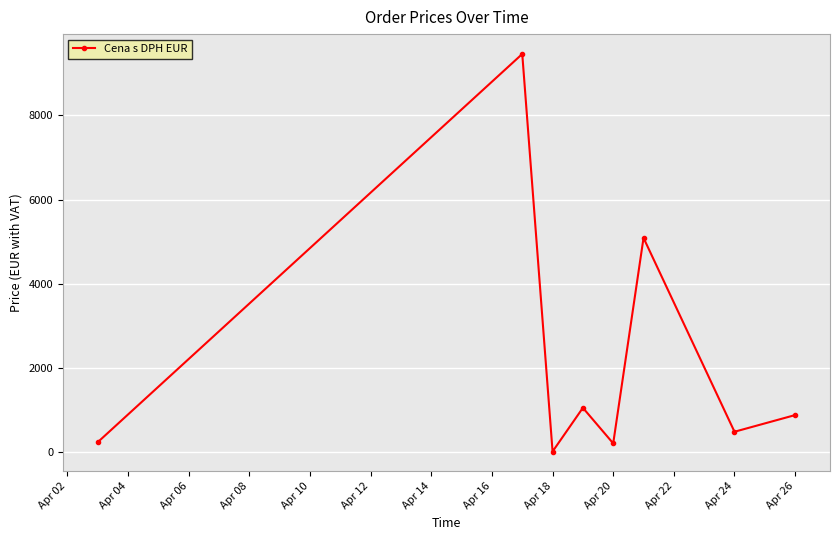

True or false: there are more than 0 points higher than both neighbors.

True